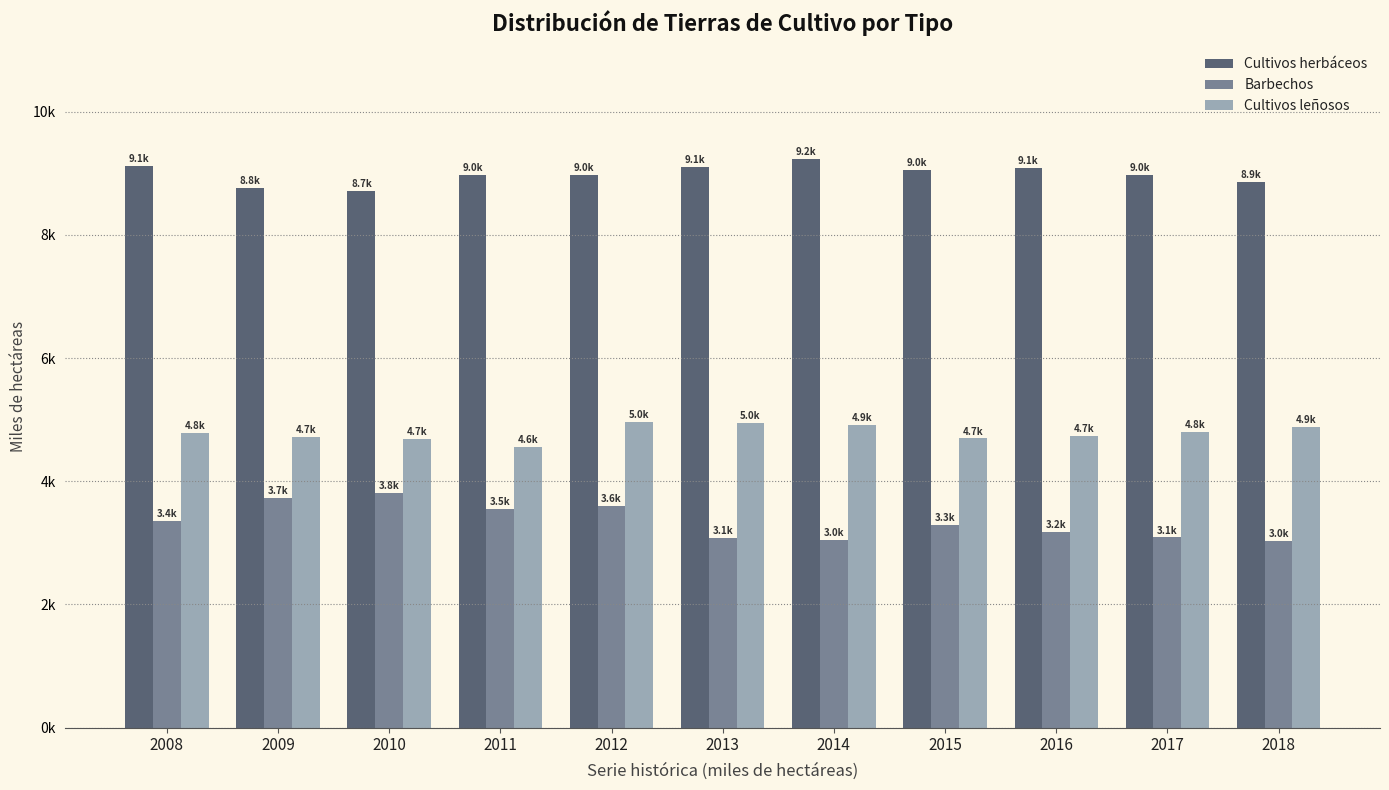

What are all the series names shown in the legend?

Cultivos herbáceos, Barbechos, Cultivos leñosos